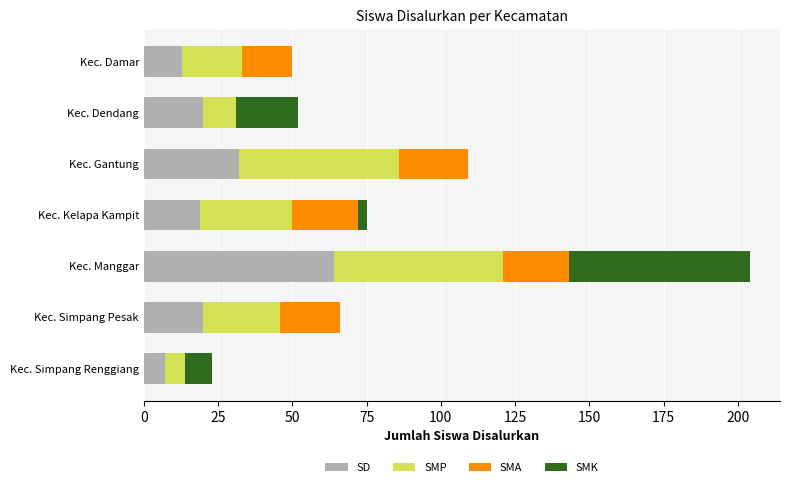

Is it true that SD equals 7 at Kec. Simpang Renggiang?

True